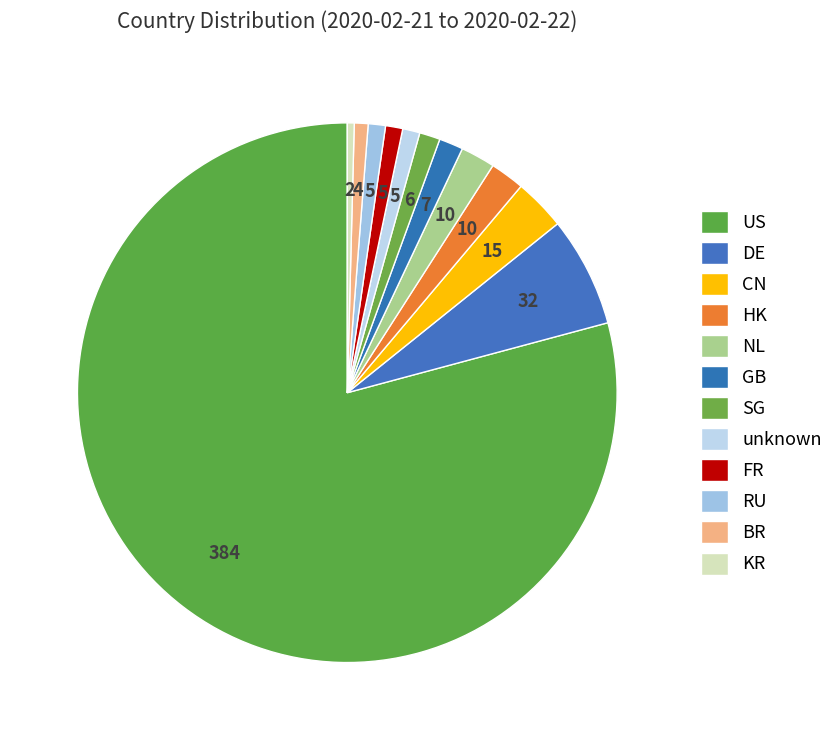

The DE slice represents 18% of the pie. True or false?

False